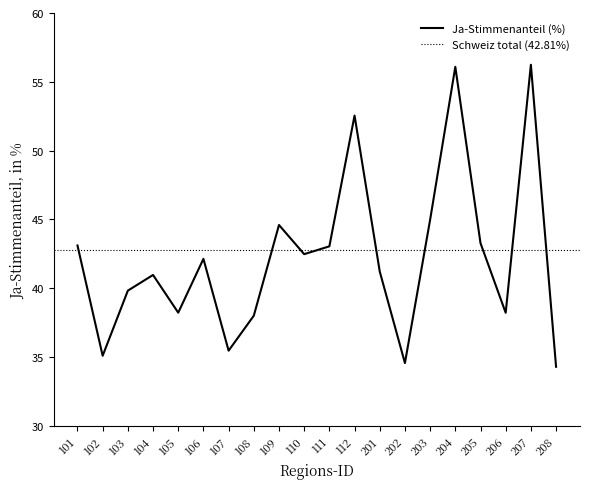

Reading right to left, extract all data points from this chart.

34.3	56.2	38.2	43.3	56.1	45.0	34.6	41.2	52.5	43.0	42.5	44.6	38.0	35.5	42.1	38.2	41.0	39.8	35.1	43.1